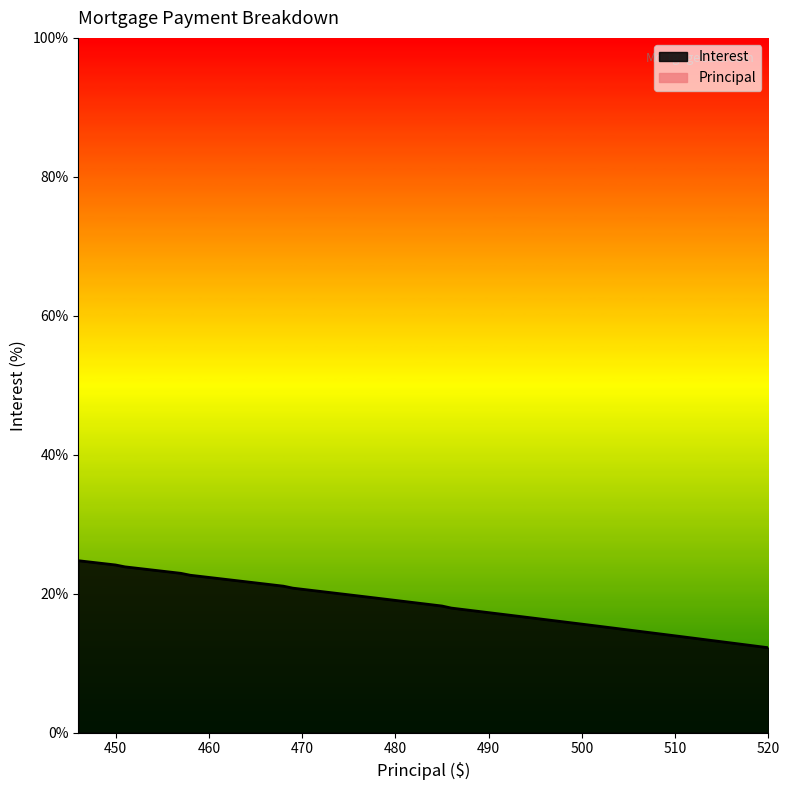

What is the value of the 8th point from the left?

22.7